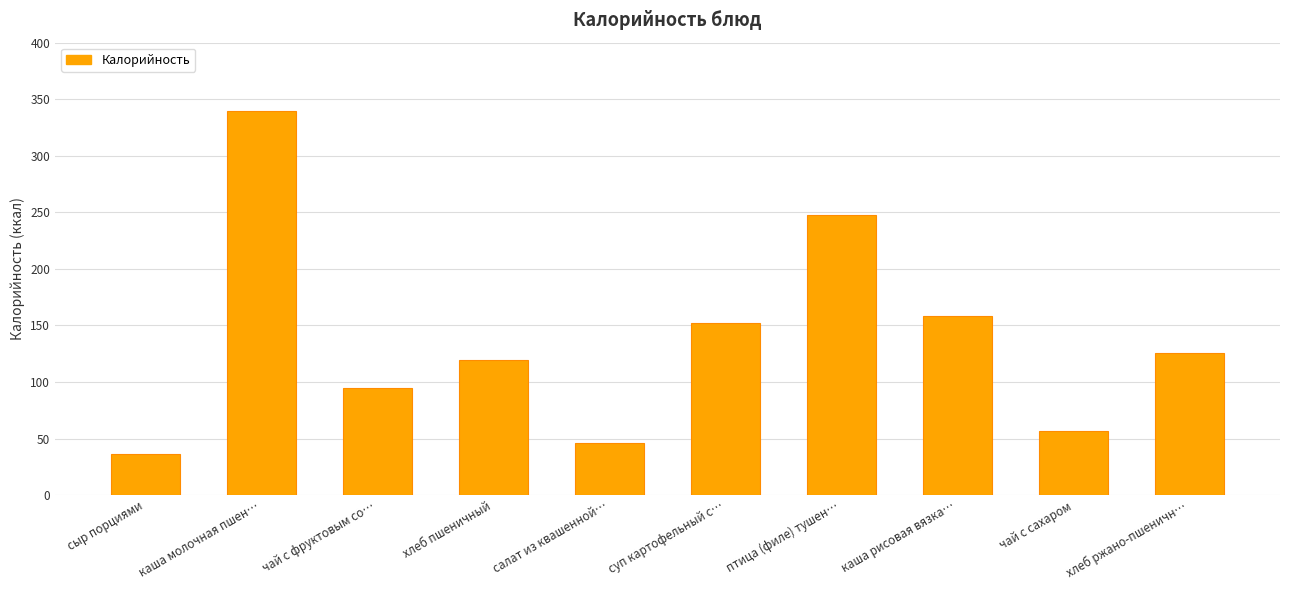

What is the sum of the values at сыр порциями and хлеб пшеничный?

155